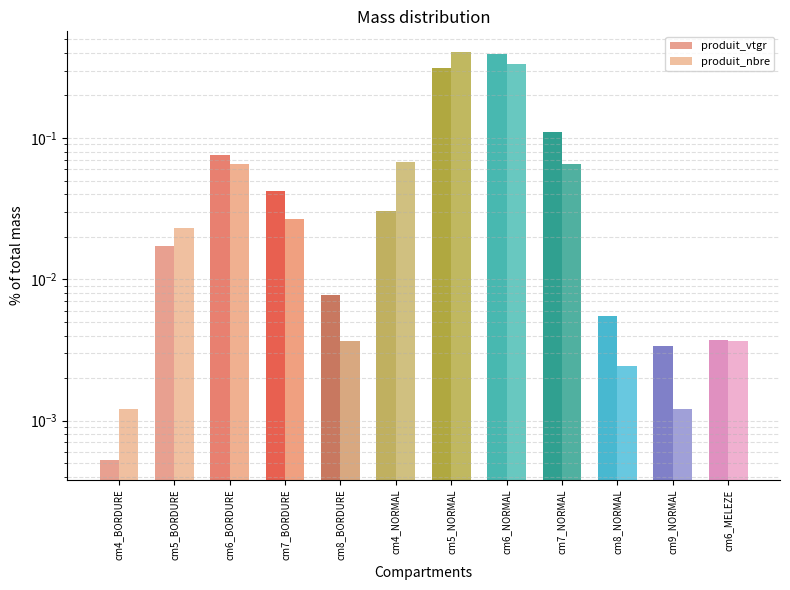

What is the label of the 3rd bar from the left?

cm6_BORDURE